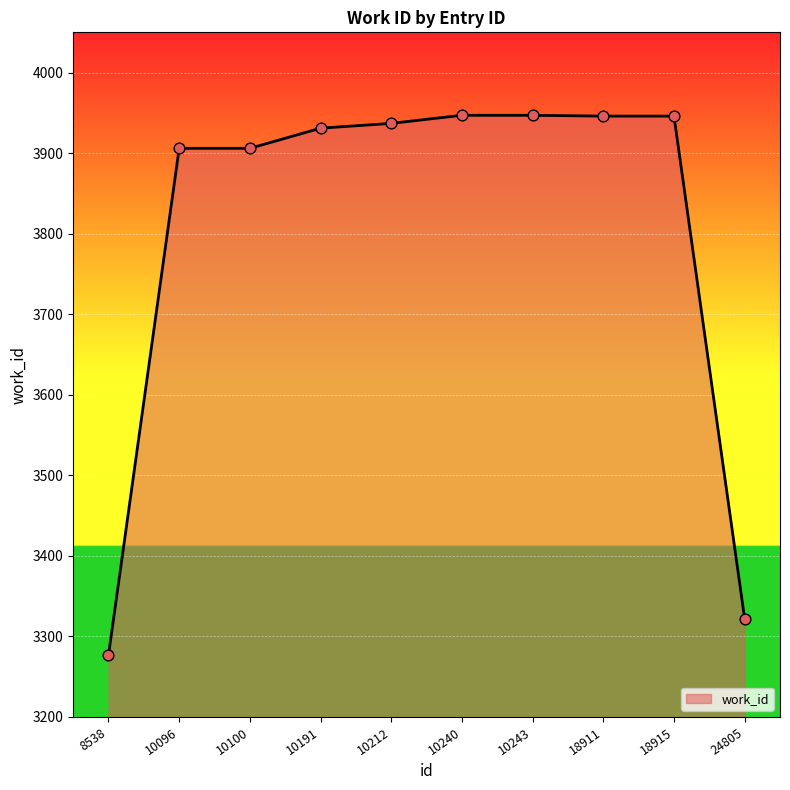

What is the ratio of the value at 10191 to the value at 18911?

1.0